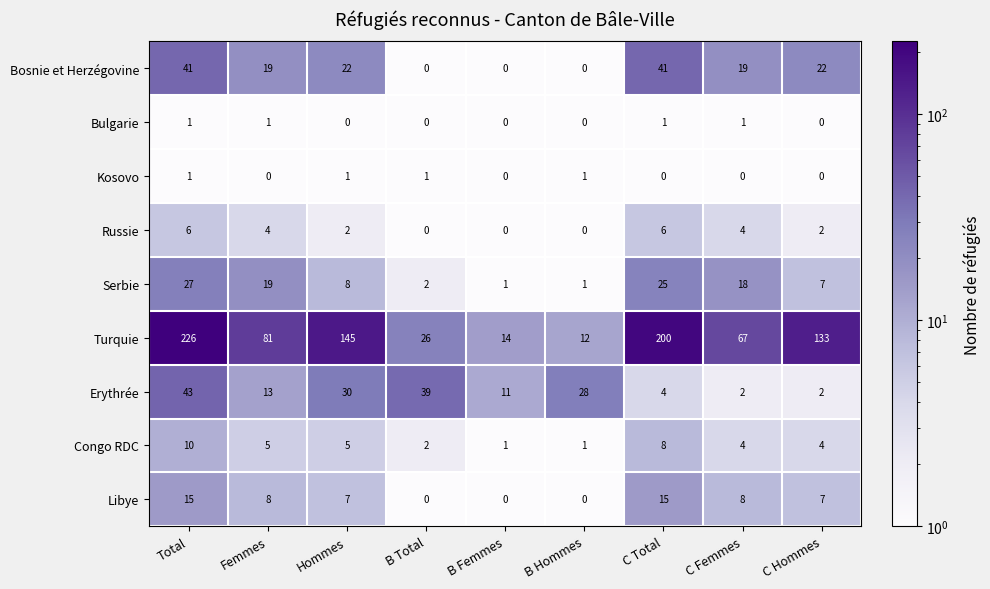

At which label does Erythrée first exceed 13?

Total